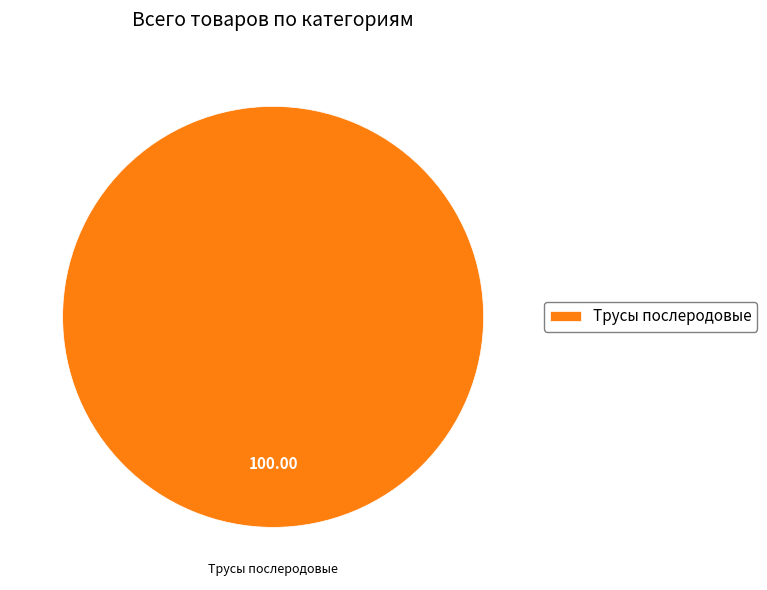

Rank the categories by value from highest to lowest.

Трусы послеродовые